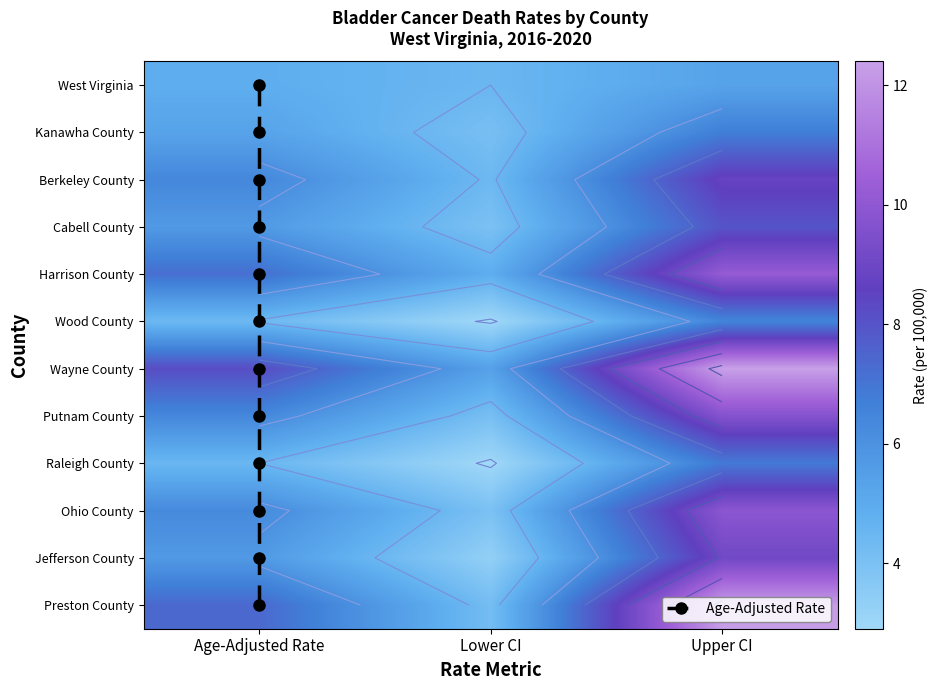

Which category has the highest value across all series?

Upper CI